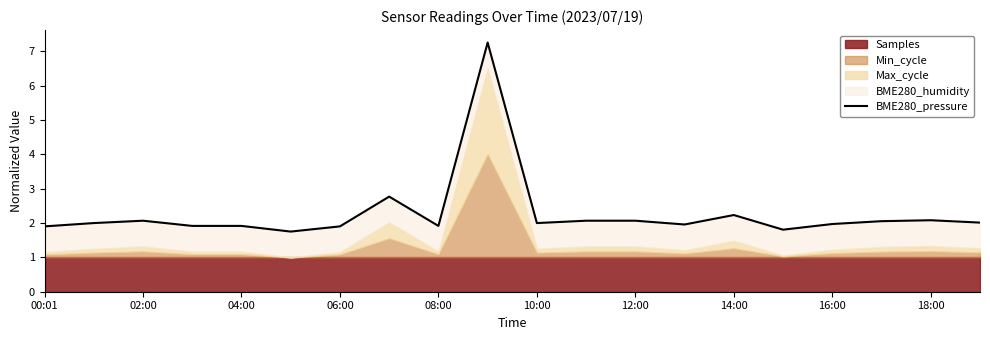

What is the sum of all values?

45.6